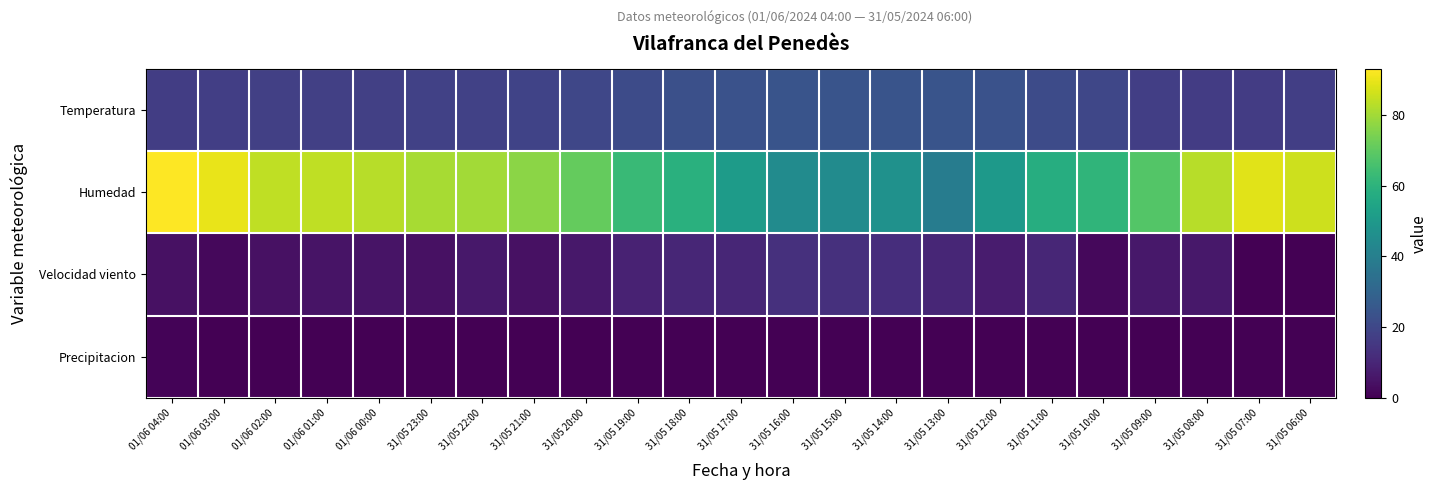

Reading right to left, list all the values displayed in this chart.

Temperatura: 31/05 06:00=17.2	31/05 07:00=16.4	31/05 08:00=16.5	31/05 09:00=17.3	31/05 10:00=19.8	31/05 11:00=21.4	31/05 12:00=23.4	31/05 13:00=24.2	31/05 14:00=24.3	31/05 15:00=24.3	31/05 16:00=24.0	31/05 17:00=23.4	31/05 18:00=22.6	31/05 19:00=21.3	31/05 20:00=19.9	31/05 21:00=18.6	31/05 22:00=18.1	31/05 23:00=18.0	01/06 00:00=17.8	01/06 01:00=17.5	01/06 02:00=17.5	01/06 03:00=17.1	01/06 04:00=16.8
Humedad: 31/05 06:00=86.0	31/05 07:00=89.0	31/05 08:00=83.0	31/05 09:00=68.0	31/05 10:00=61.0	31/05 11:00=58.0	31/05 12:00=50.0	31/05 13:00=39.0	31/05 14:00=47.0	31/05 15:00=45.0	31/05 16:00=45.0	31/05 17:00=51.0	31/05 18:00=59.0	31/05 19:00=63.0	31/05 20:00=71.0	31/05 21:00=77.0	31/05 22:00=80.0	31/05 23:00=81.0	01/06 00:00=83.0	01/06 01:00=84.0	01/06 02:00=84.0	01/06 03:00=90.0	01/06 04:00=93.0
Velocidad viento: 31/05 06:00=0.0	31/05 07:00=0.0	31/05 08:00=6.0	31/05 09:00=6.0	31/05 10:00=2.0	31/05 11:00=10.0	31/05 12:00=7.0	31/05 13:00=10.0	31/05 14:00=12.0	31/05 15:00=13.0	31/05 16:00=13.0	31/05 17:00=10.0	31/05 18:00=10.0	31/05 19:00=9.0	31/05 20:00=6.0	31/05 21:00=4.0	31/05 22:00=6.0	31/05 23:00=4.0	01/06 00:00=5.0	01/06 01:00=5.0	01/06 02:00=4.0	01/06 03:00=2.0	01/06 04:00=4.0
Precipitacion: 31/05 06:00=0.0	31/05 07:00=0.2	31/05 08:00=0.0	31/05 09:00=0.0	31/05 10:00=0.0	31/05 11:00=0.0	31/05 12:00=0.0	31/05 13:00=0.0	31/05 14:00=0.0	31/05 15:00=0.0	31/05 16:00=0.0	31/05 17:00=0.0	31/05 18:00=0.0	31/05 19:00=0.0	31/05 20:00=0.0	31/05 21:00=0.0	31/05 22:00=0.0	31/05 23:00=0.0	01/06 00:00=0.0	01/06 01:00=0.0	01/06 02:00=0.0	01/06 03:00=0.2	01/06 04:00=0.8